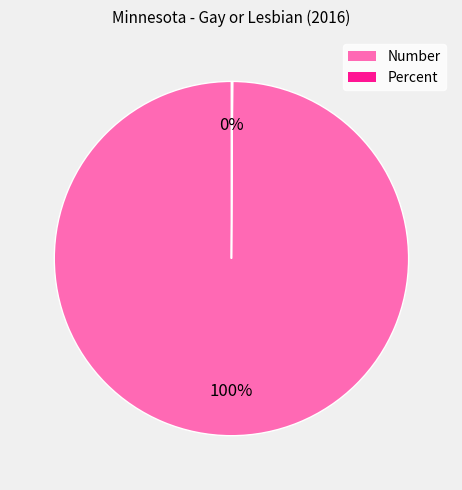

To the nearest percent, what percentage of the pie is Number?

100%